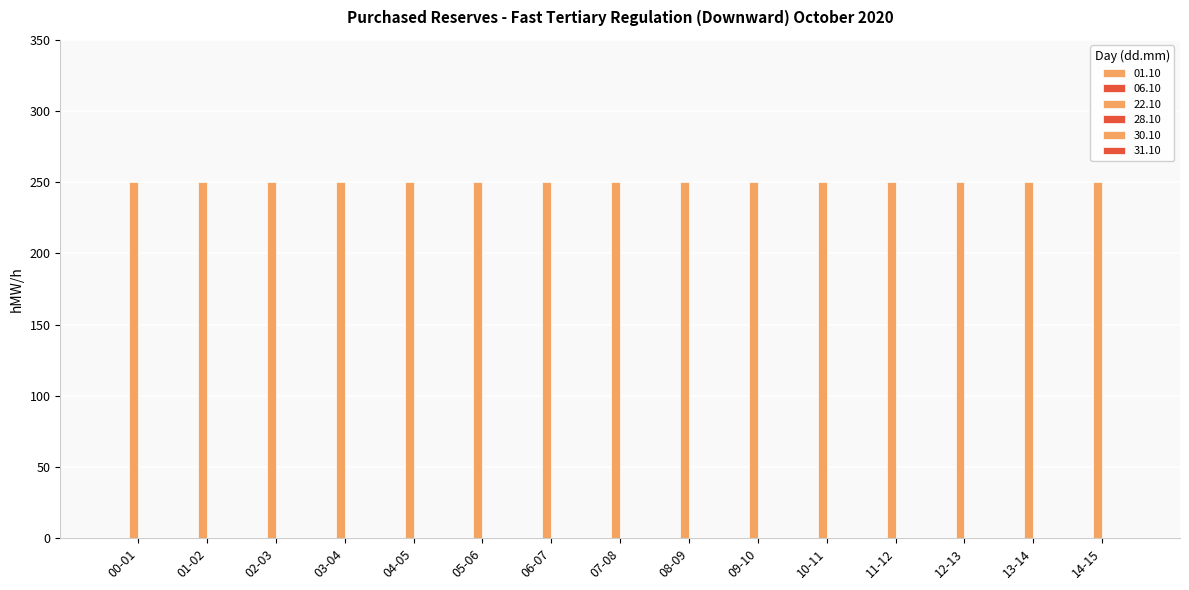

Between 05-06 and 07-08, which is larger?

05-06